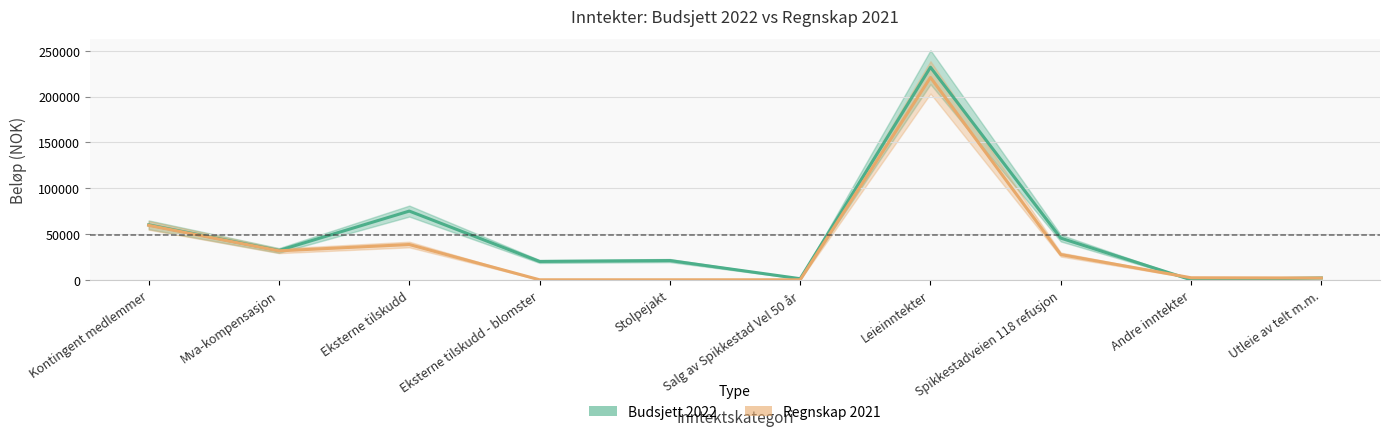

The Regnskap 2021 series shows 1975 at Utleie av telt m.m.. True or false?

True